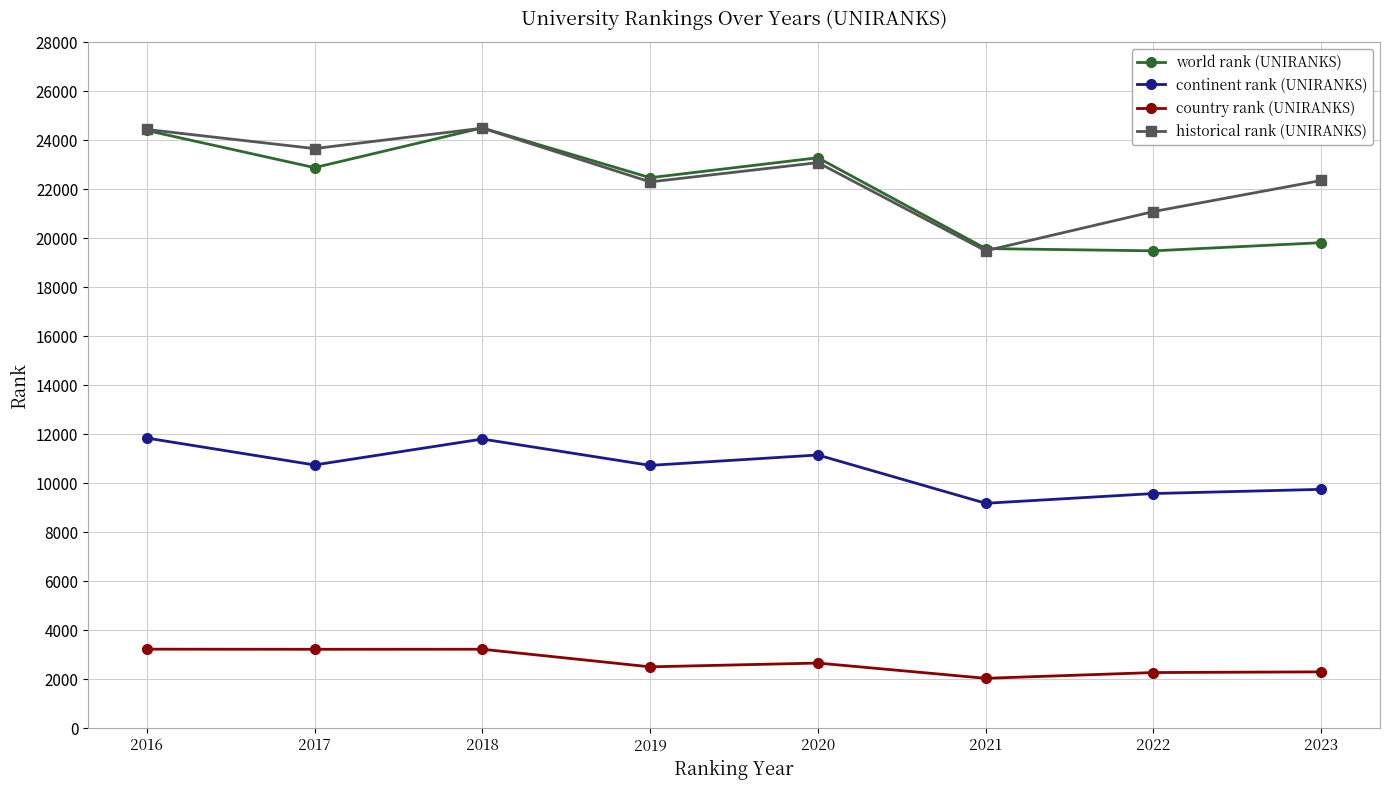

Read the world rank (UNIRANKS) value at 2019.

22465